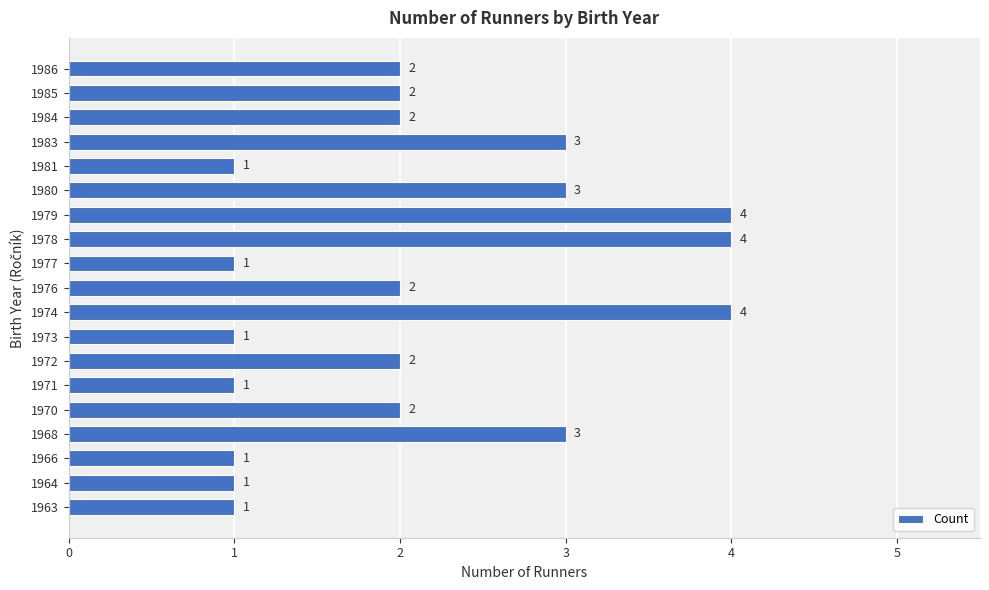

How many values are between 1 and 3?

16